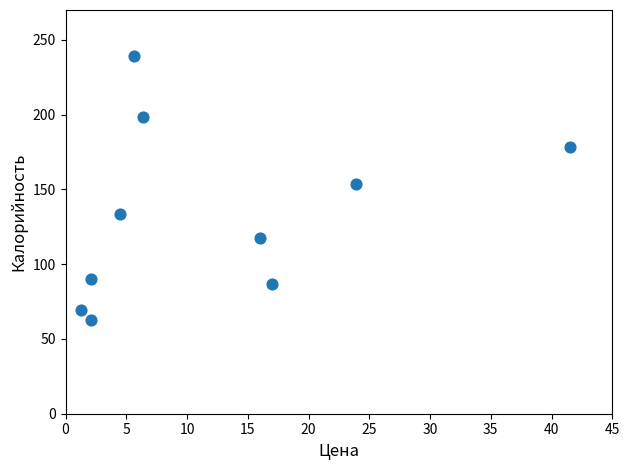

What is the average X value?

12.0